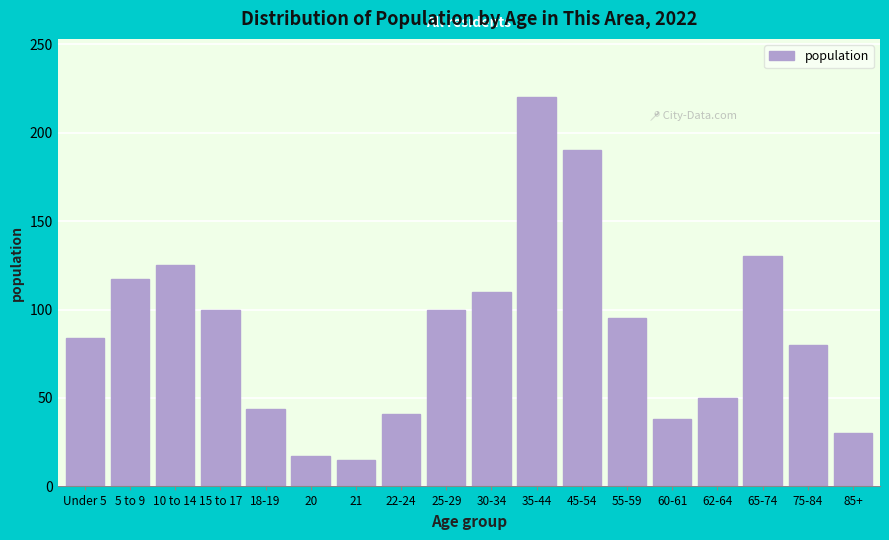

Reading left to right, list all the values displayed in this chart.

84	117	125	100	44	17	15	41	100	110	220	190	95	38	50	130	80	30